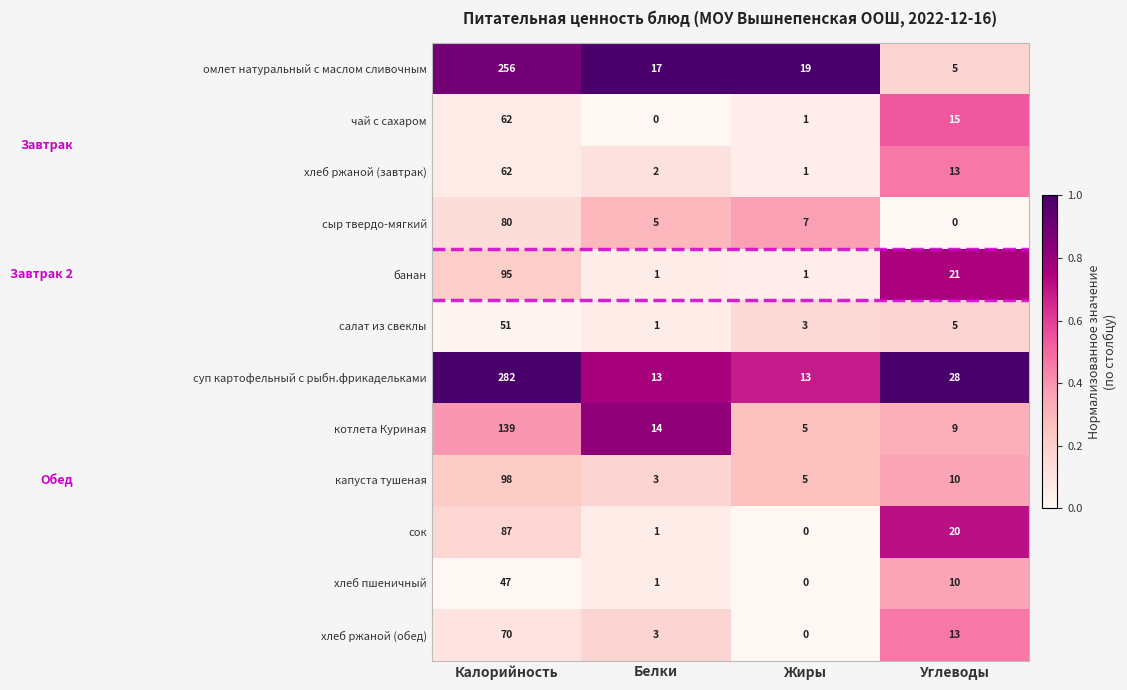

Count the number of categories in the chart.

4